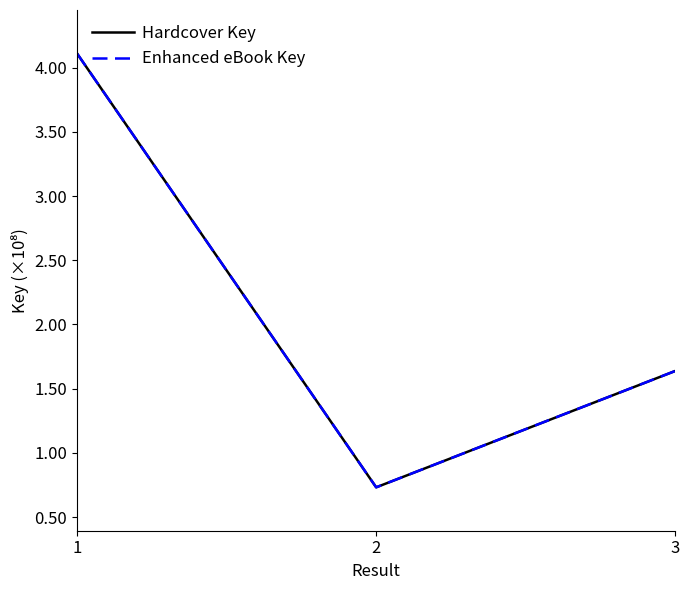

Does the chart have visible grid lines?

No